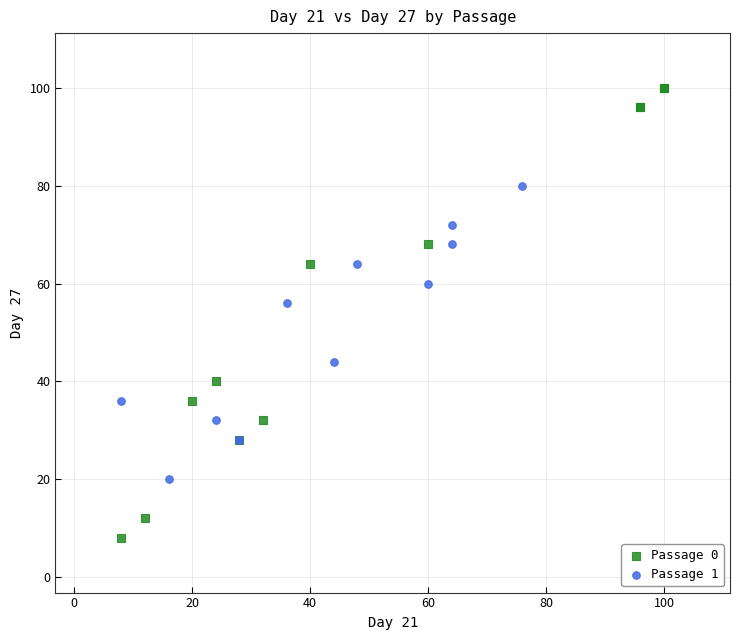

Which series has the largest Y range (max minus min)?

Passage 0